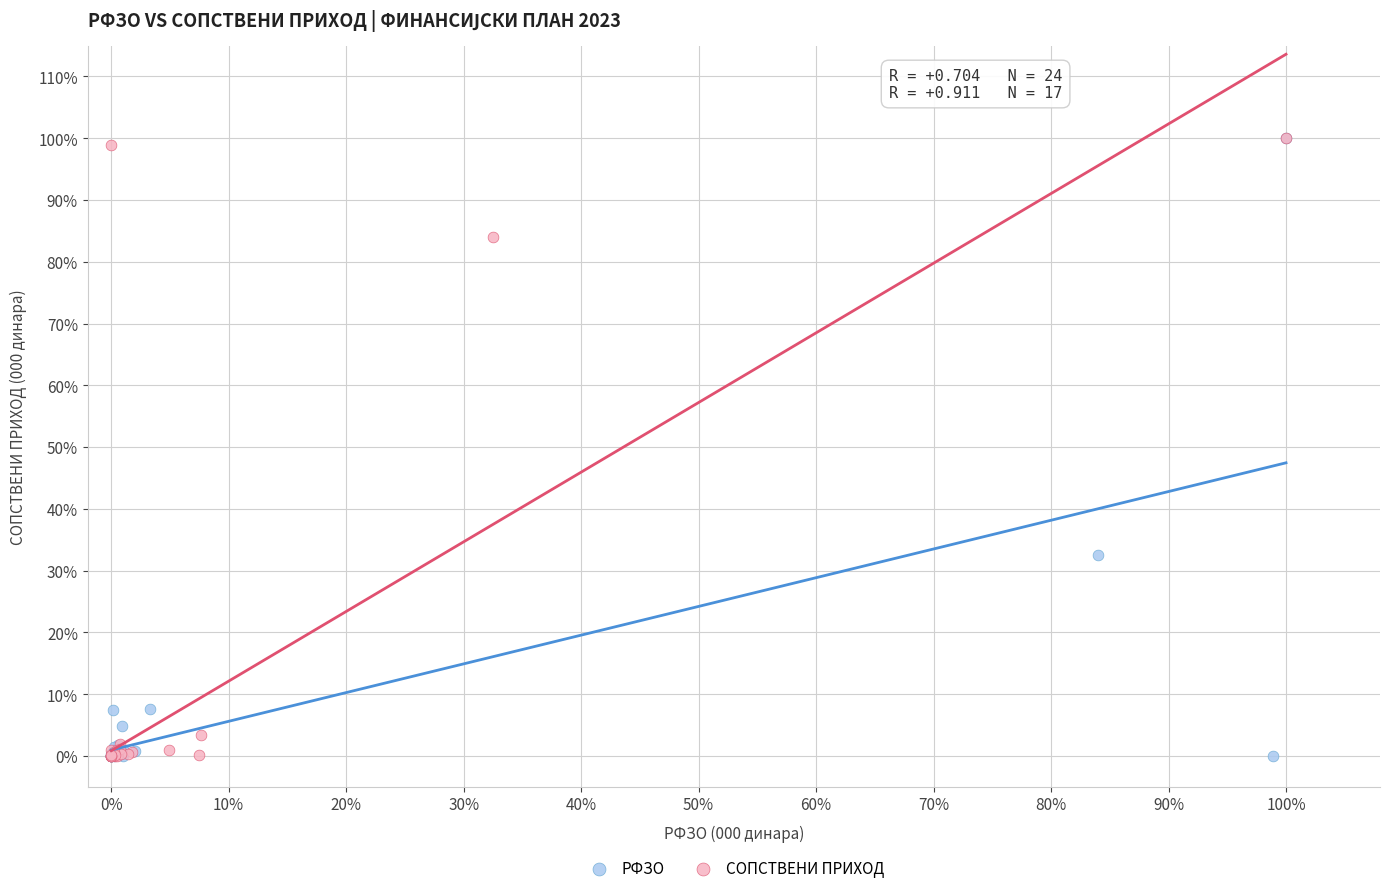

What are all the series names shown in the legend?

РФЗО, СОПСТВЕНИ ПРИХОД